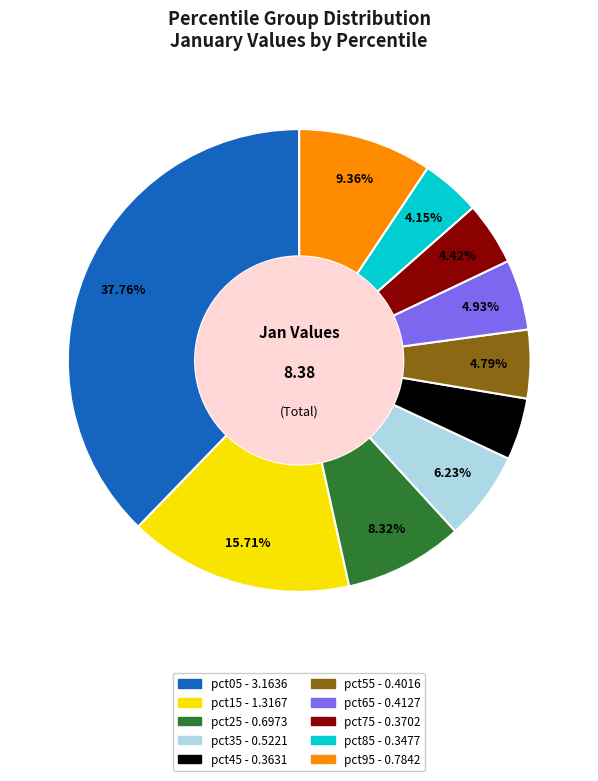

Which has a higher value, pct15 or pct55?

pct15